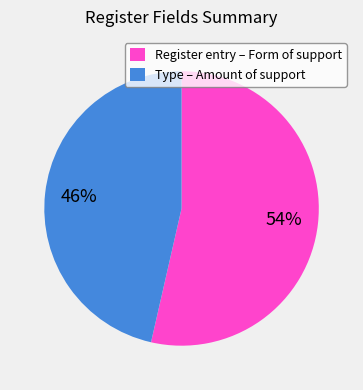

Which slice is the smallest?

Type – Amount of support